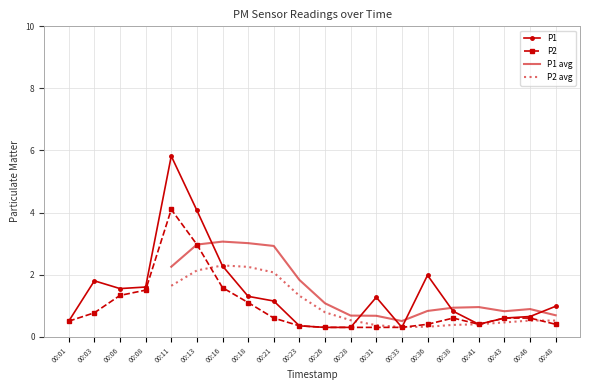

What is the spread (max minus min) of values at 00:11?

1.7